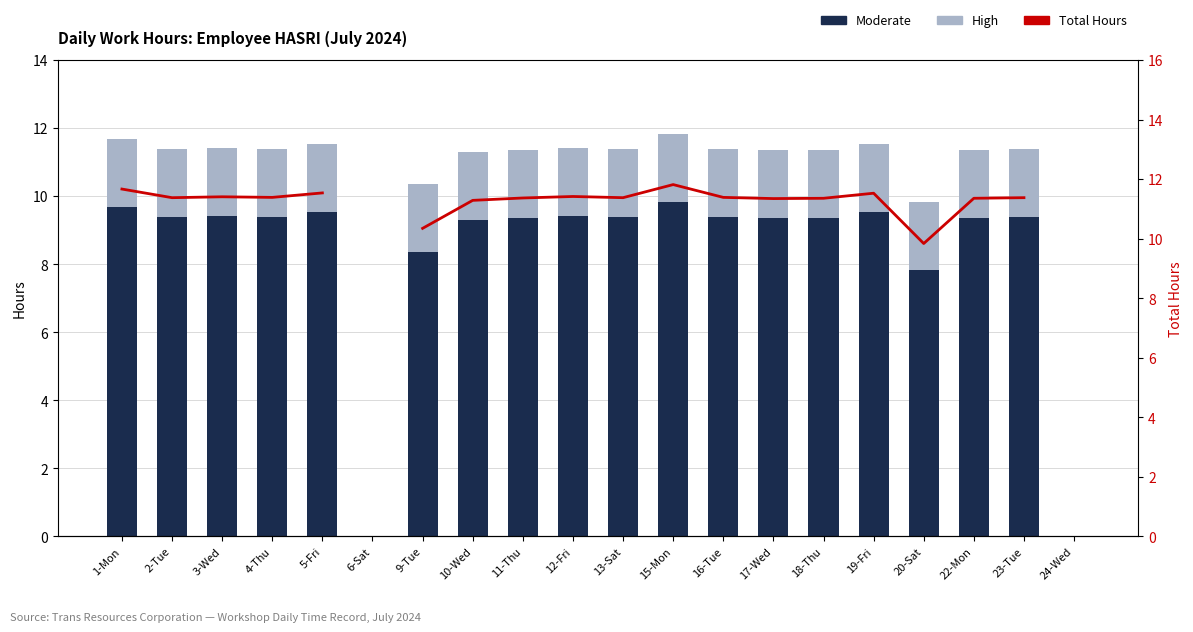

What are all the series names shown in the legend?

Moderate, High, Total Hours